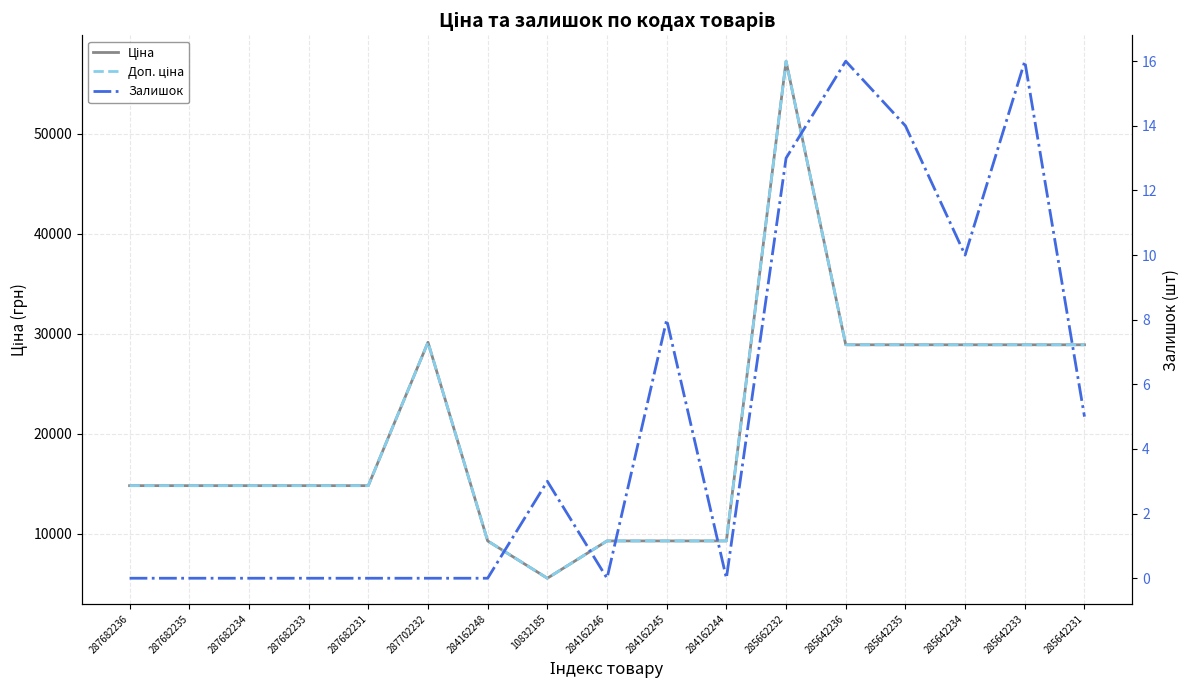

Where is Залишок nearest to the value 8?

284162245